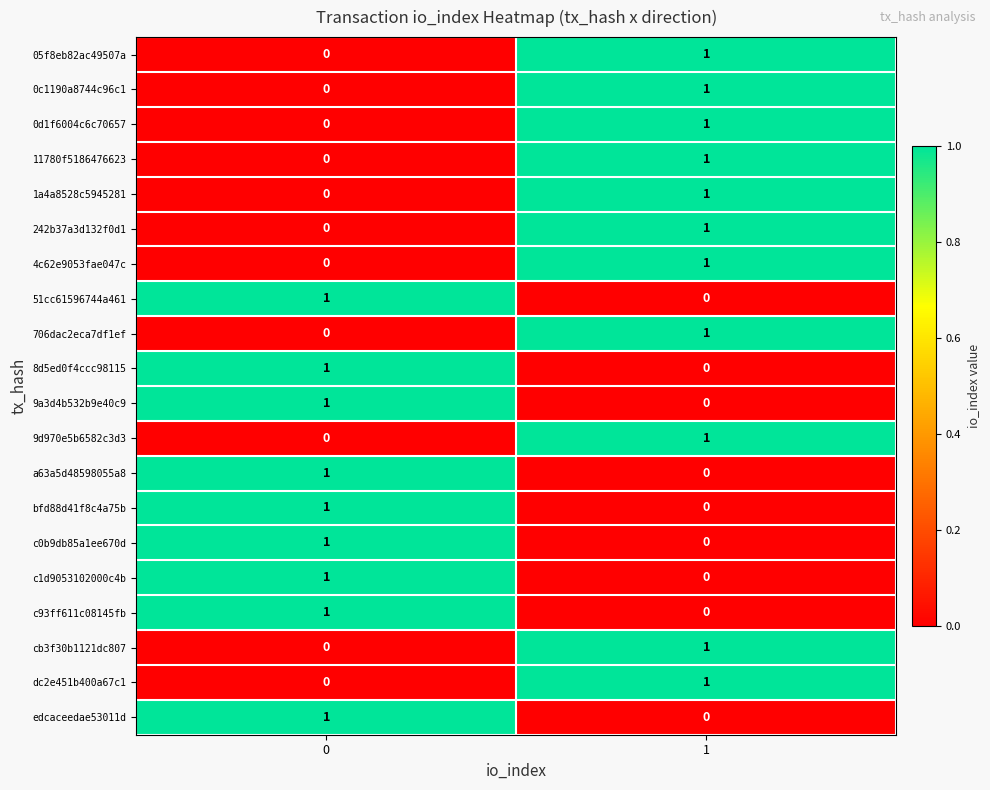

Rank the categories by 242b37a3d132f0d1 value from highest to lowest.

1, 0